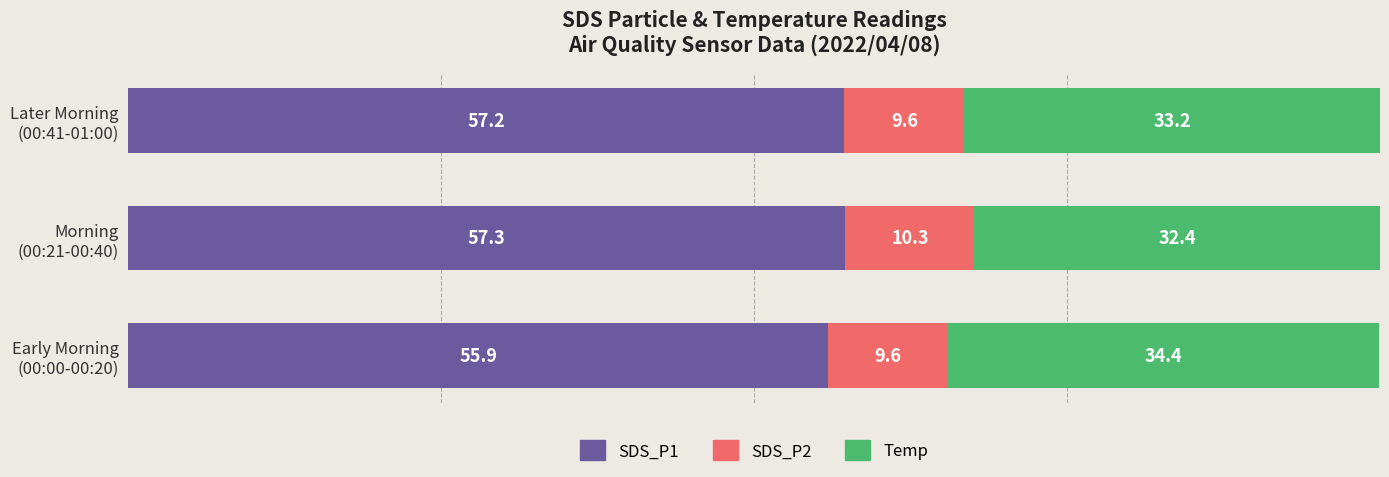

What is the minimum value for SDS_P1?

55.9